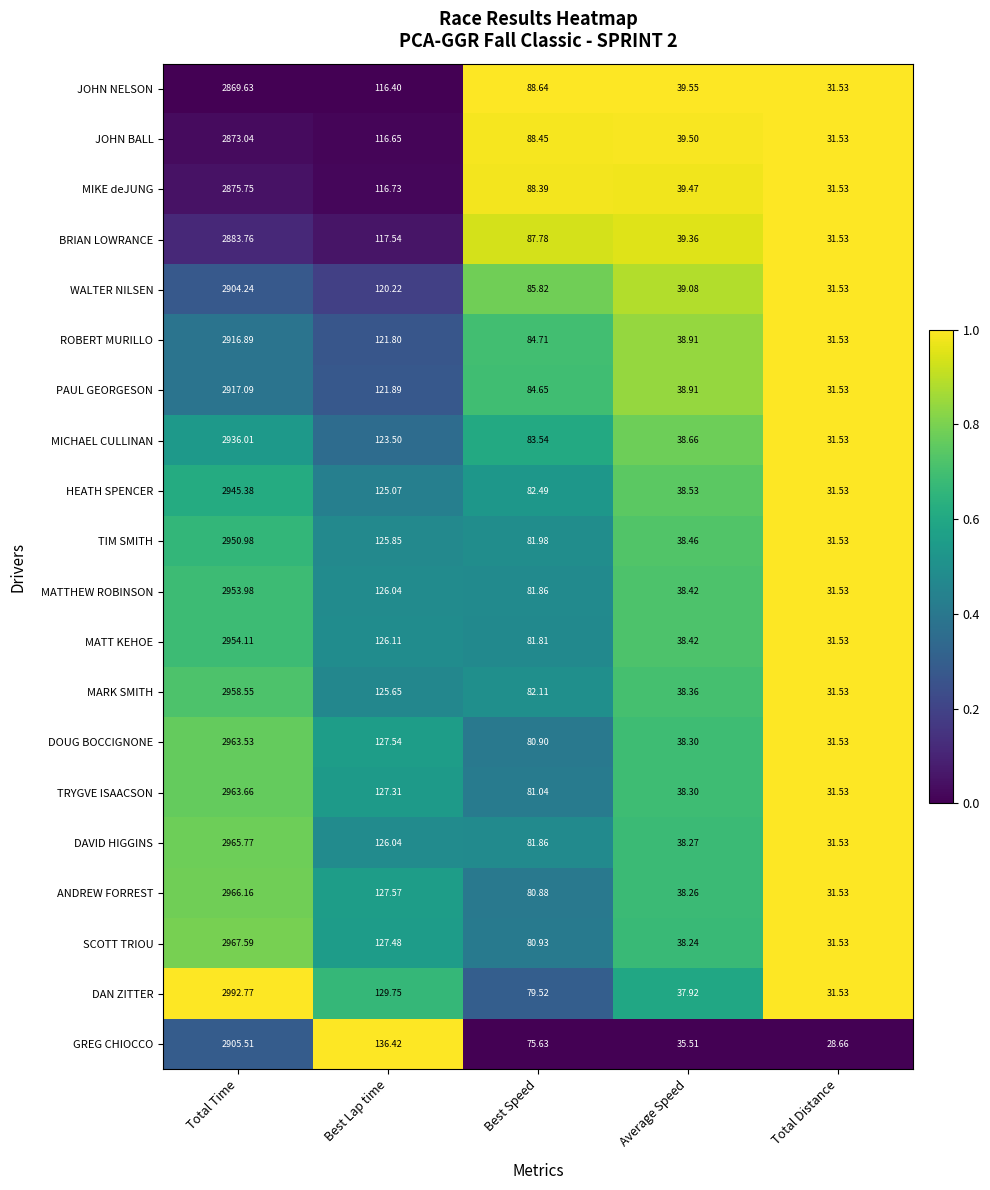

At which label is TRYGVE ISAACSON closest to 1497?

Best Lap time